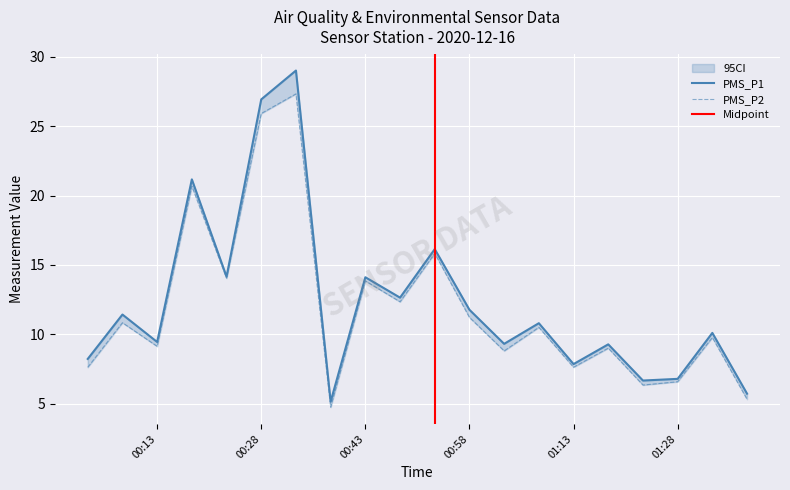

What is the total value across all series at 01:28?

13.4